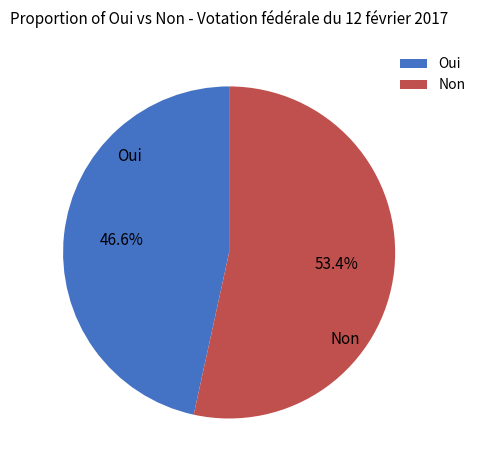

Combined, do Oui and Non account for over 50%?

Yes